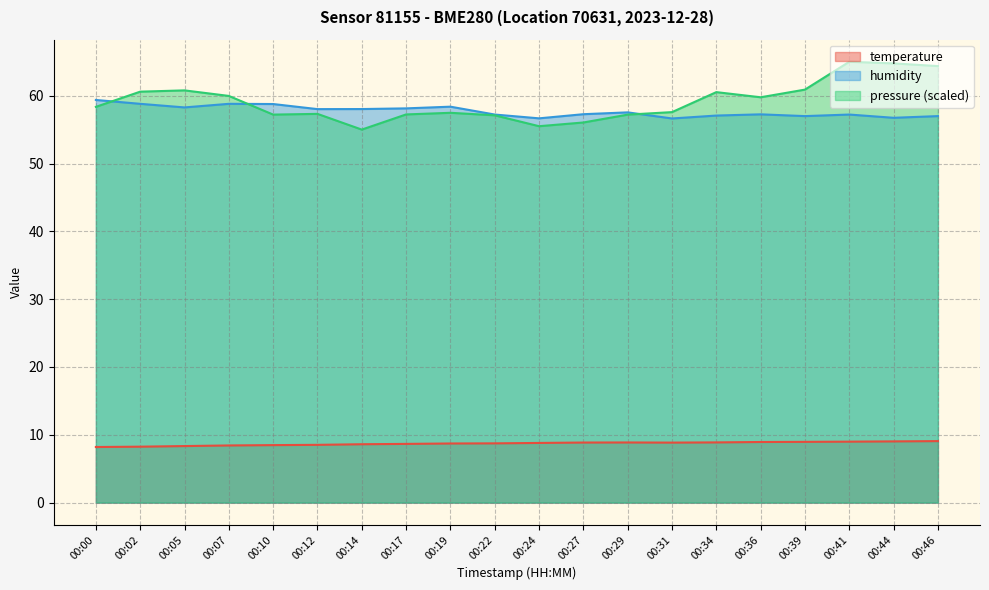

Does the chart have visible grid lines?

Yes